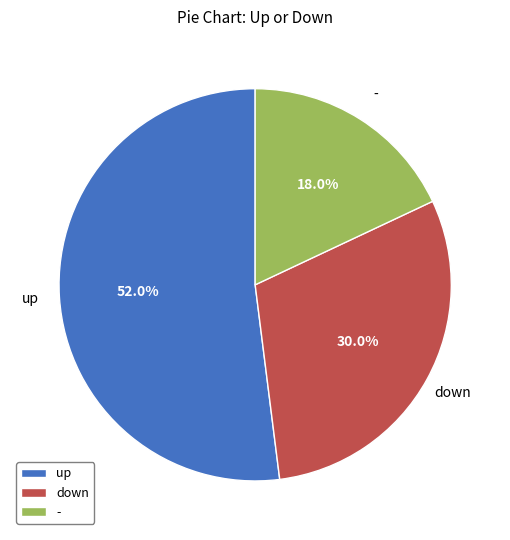

What is the ratio of the value at up to the value at -?

2.9